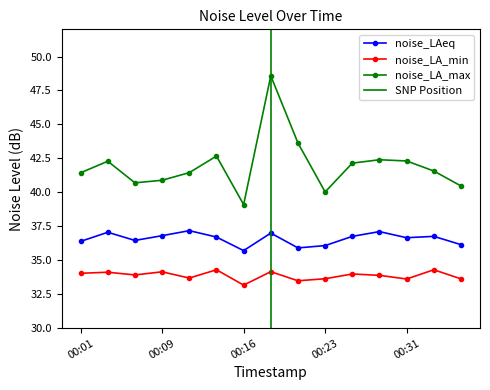

How many lines are shown in the chart?

3